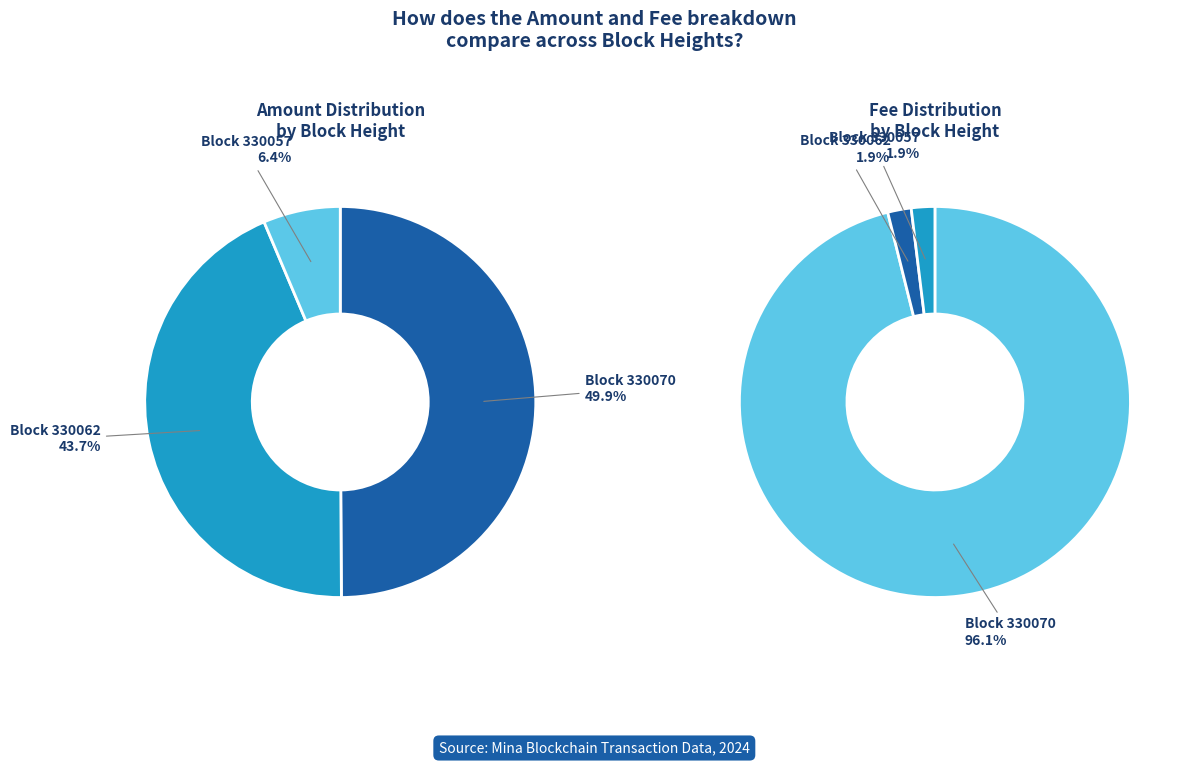

Combined, what portion of the pie is 330070 and 330057?

56.3%